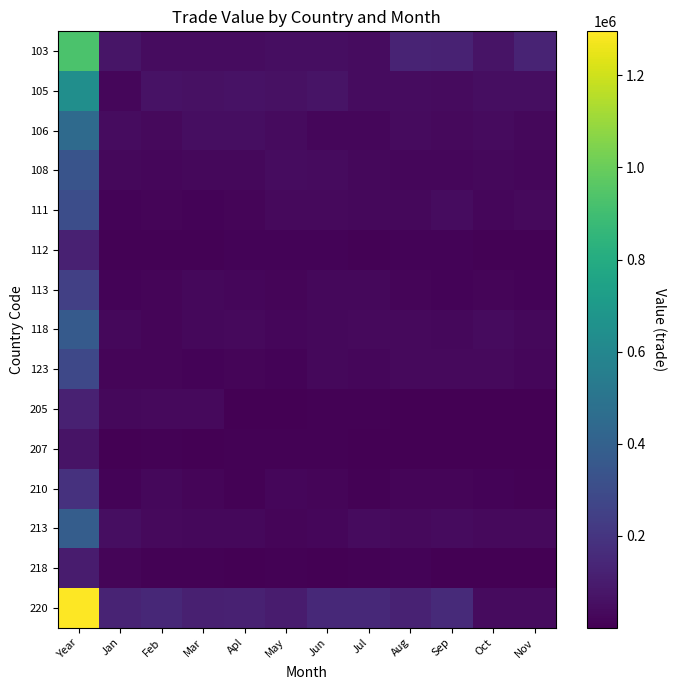

Reading left to right, transcribe all the data shown in this chart.

103: Year=930855	Jan=75123	Feb=45428	Mar=44190	Apl=44519	May=48785	Jun=50702	Jul=45702	Aug=129538	Sep=122379	Oct=68168	Nov=127707
105: Year=641206	Jan=23280	Feb=62928	Mar=60018	Apl=65916	May=57576	Jun=69151	Jul=42945	Aug=45174	Sep=37238	Oct=50773	Nov=47554
106: Year=448060	Jan=41797	Feb=33738	Mar=49504	Apl=50234	May=39487	Jun=25417	Jul=24963	Aug=40357	Sep=35872	Oct=40355	Nov=28271
108: Year=335360	Jan=30130	Feb=23735	Mar=26283	Apl=27549	May=43837	Jun=36108	Jul=26995	Aug=21645	Sep=25916	Oct=28340	Nov=22812
111: Year=304448	Jan=13165	Feb=17195	Mar=15350	Apl=18991	May=31726	Jun=34703	Jul=29284	Aug=26730	Sep=43937	Oct=21477	Nov=31272
112: Year=120194	Jan=10213	Feb=10250	Mar=6596	Apl=11549	May=11665	Jun=14282	Jul=9020	Aug=11531	Sep=12118	Oct=10268	Nov=7197
113: Year=246131	Jan=15081	Feb=19784	Mar=26365	Apl=24391	May=20606	Jun=30988	Jul=29151	Aug=16632	Sep=11302	Oct=18009	Nov=13699
118: Year=365112	Jan=28358	Feb=19303	Mar=28460	Apl=32945	May=25271	Jun=26432	Jul=34663	Aug=35654	Sep=28574	Oct=38237	Nov=26647
123: Year=283803	Jan=17387	Feb=16149	Mar=11960	Apl=16956	May=14333	Jun=29249	Jul=25426	Aug=31111	Sep=34119	Oct=33278	Nov=24547
205: Year=122033	Jan=27510	Feb=31730	Mar=34462	Apl=4533	May=2941	Jun=8516	Jul=5911	Aug=2083	Sep=642	Oct=1771	Nov=684
207: Year=67631	Jan=4790	Feb=7378	Mar=3827	Apl=7104	May=7629	Jun=6527	Jul=3065	Aug=4382	Sep=4710	Oct=3260	Nov=4558
210: Year=185474	Jan=13080	Feb=26565	Mar=19110	Apl=8604	May=21634	Jun=17524	Jul=10025	Aug=20412	Sep=16673	Oct=12437	Nov=8927
213: Year=384941	Jan=46259	Feb=31851	Mar=29464	Apl=30016	May=16656	Jun=25240	Jul=37269	Aug=31570	Sep=36776	Oct=33574	Nov=34955
218: Year=97633	Jan=15836	Feb=8861	Mar=9931	Apl=2181	May=10667	Jun=5192	Jul=9942	Aug=12787	Sep=4541	Oct=5283	Nov=2454
220: Year=1295497	Jan=128463	Feb=142992	Mar=112941	Apl=121678	May=100896	Jun=150533	Jul=148773	Aug=124864	Sep=157206	Oct=39152	Nov=36431